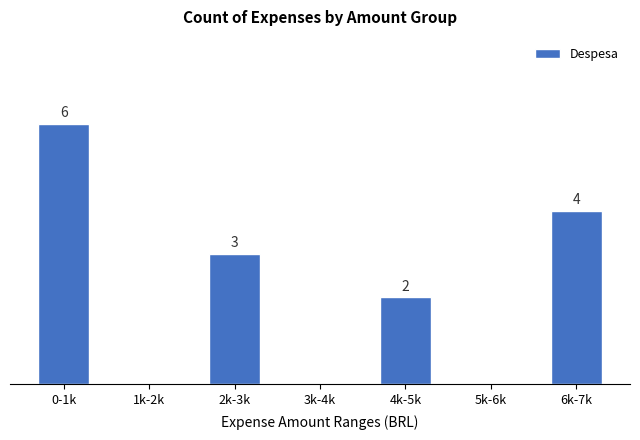

Where does the data first go above 2?

0-1k